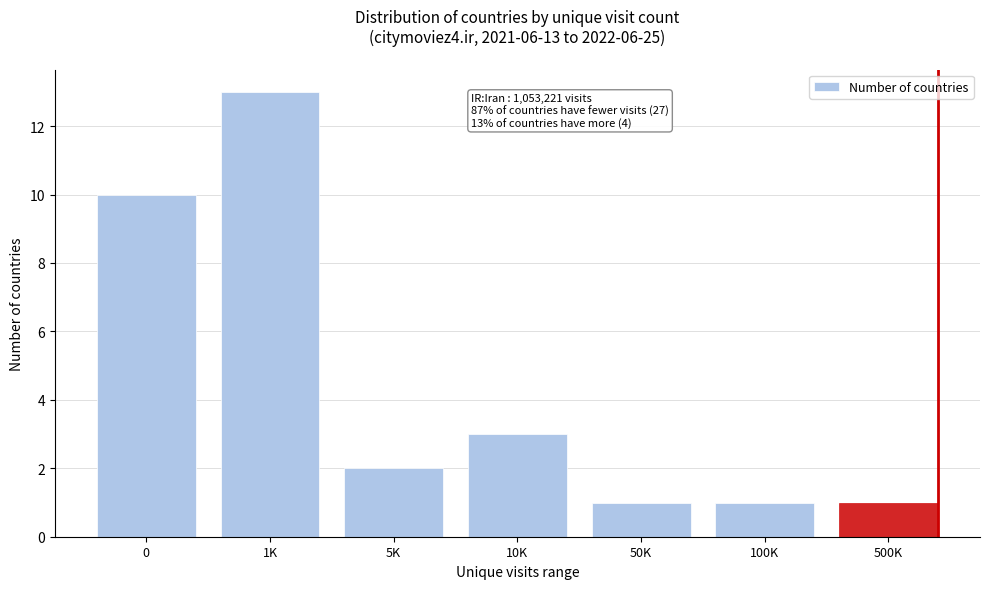

Reading left to right, what are all the values shown in this chart?

10	13	2	3	1	1	1